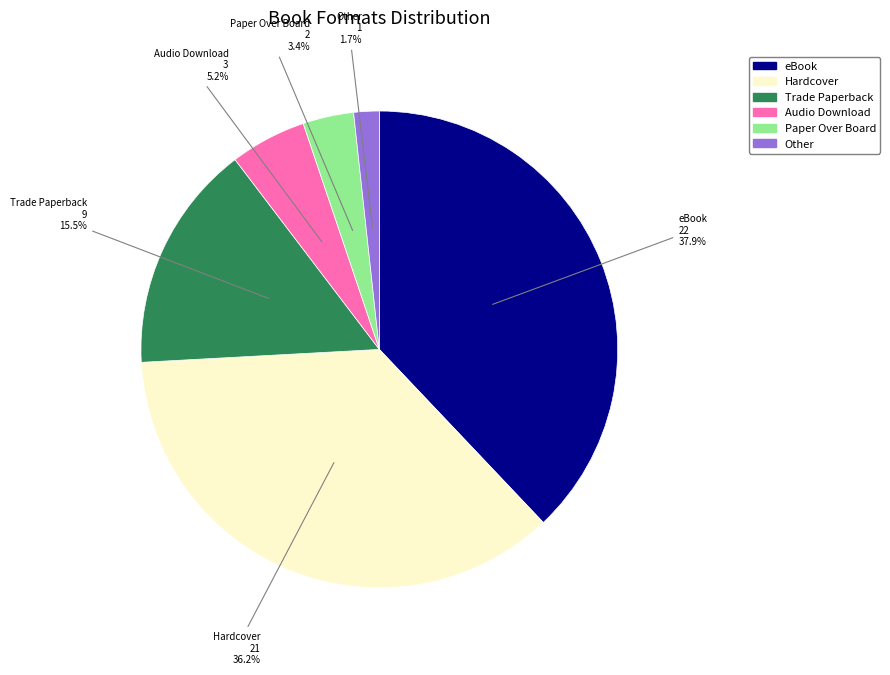

Which category has the biggest portion of the pie?

eBook